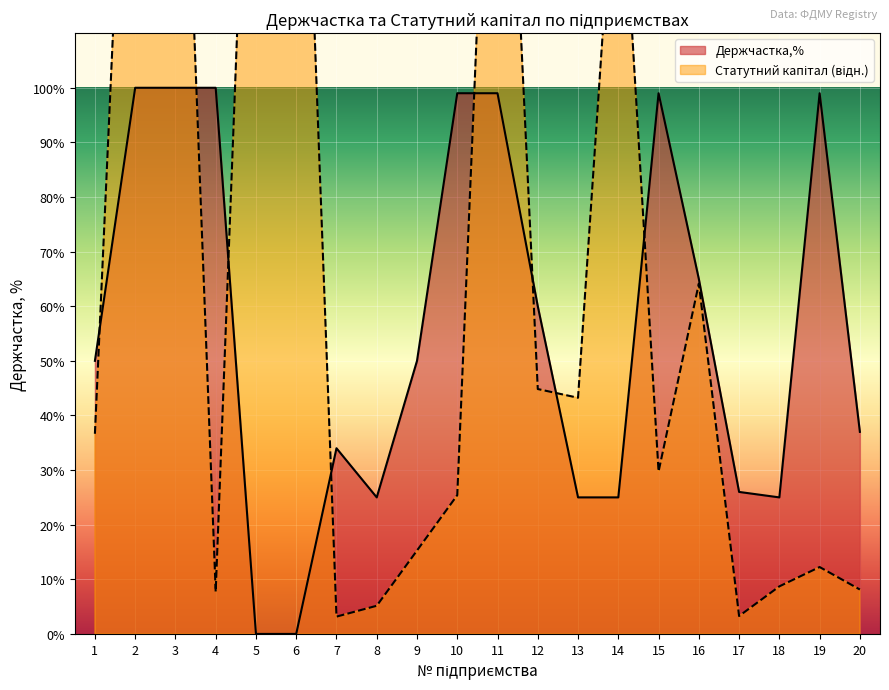

What is the ratio of the value at 17 to the value at 11?

0.3